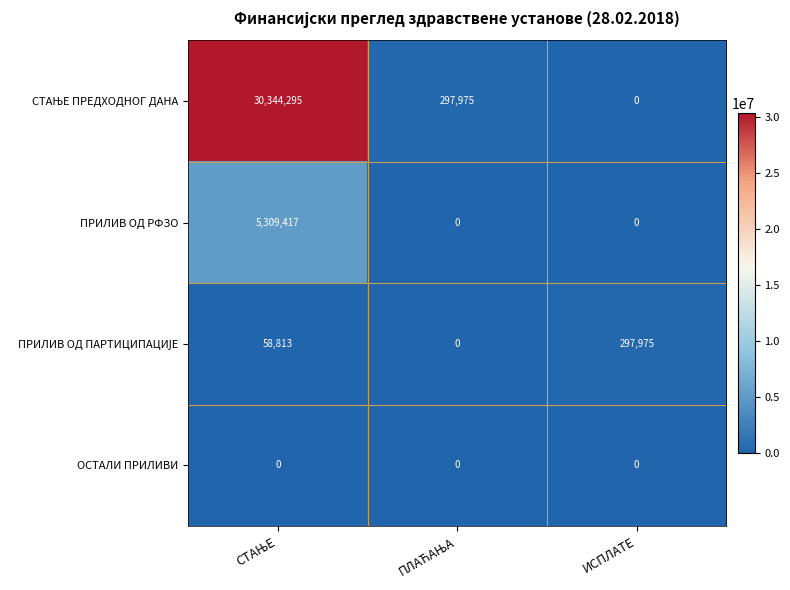

What is the difference between the maximum and minimum values in the ПРИЛИВ ОД РФЗО series?

5309417